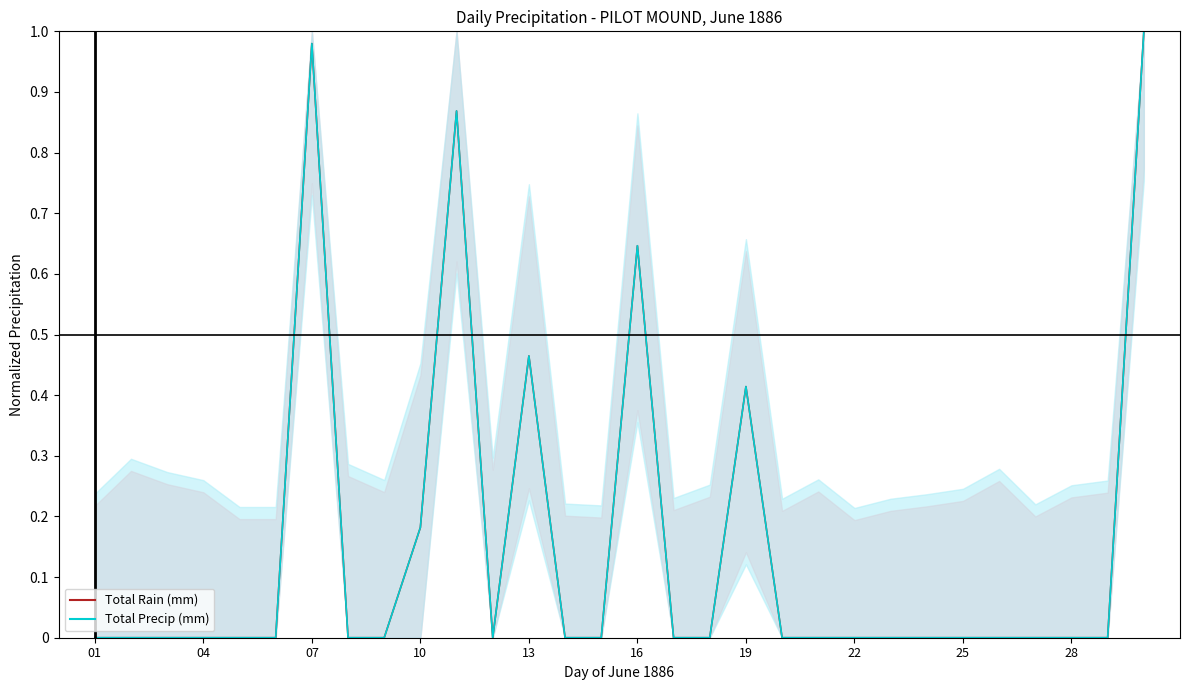

Which series has the largest range (max minus min)?

Total Rain (mm)